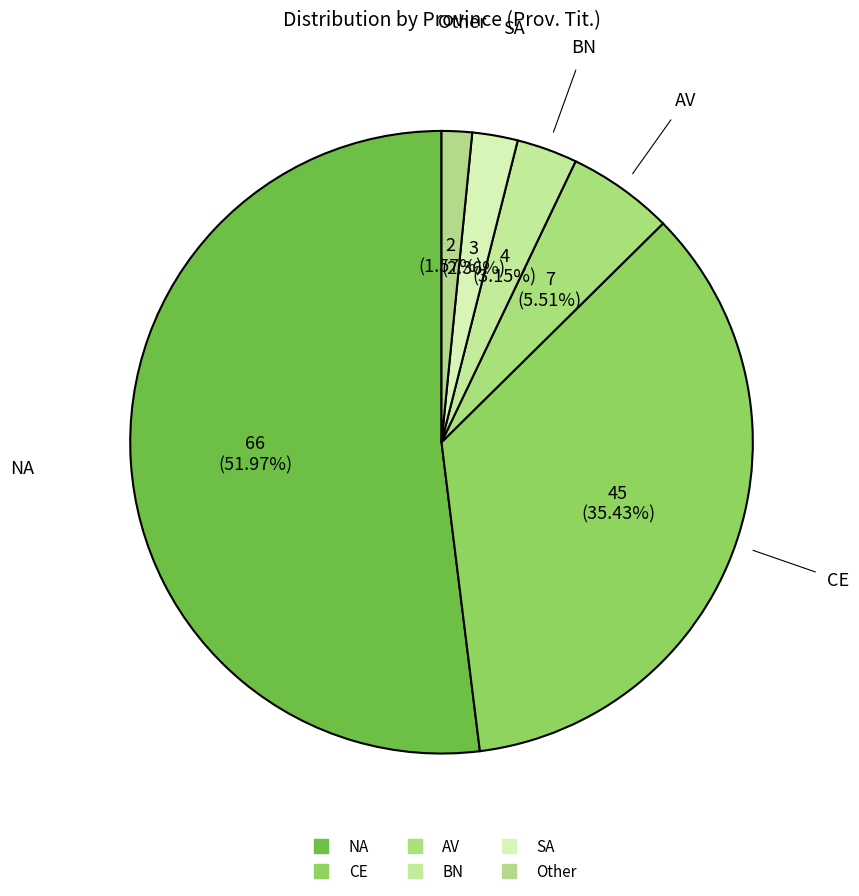

Is it true that NA is 37% of the pie?

False